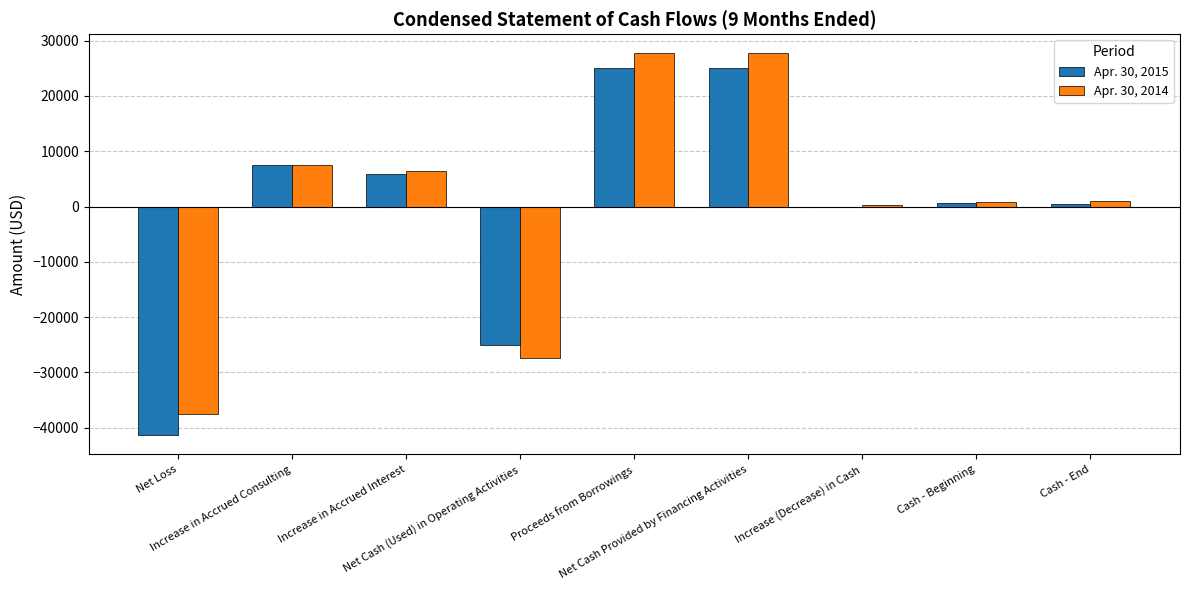

What is the maximum value shown in the chart?

27725